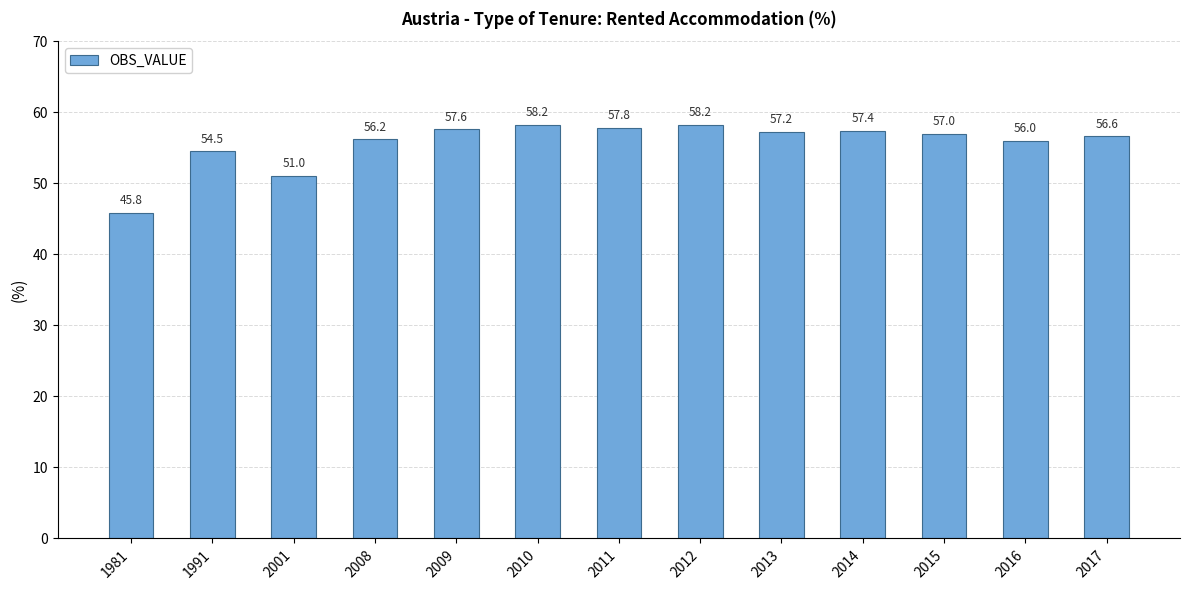

Reading left to right, extract all data points from this chart.

1981=45.8	1991=54.5	2001=51.0	2008=56.2	2009=57.6	2010=58.2	2011=57.8	2012=58.2	2013=57.2	2014=57.4	2015=57.0	2016=56.0	2017=56.6